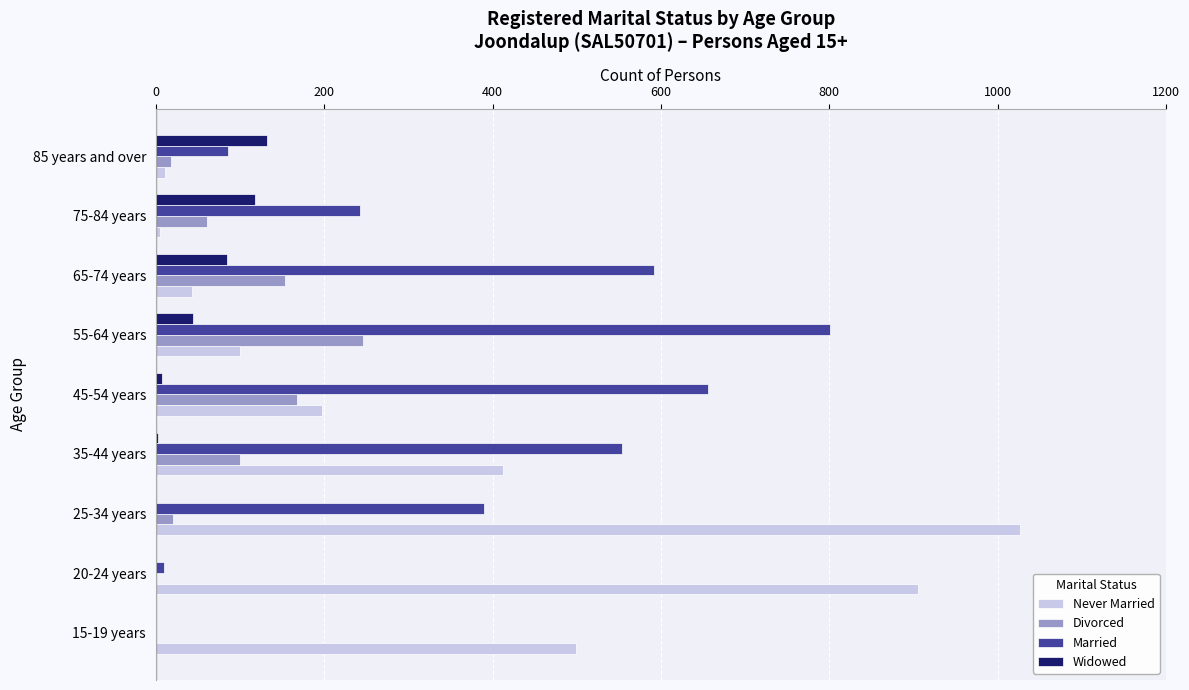

True or false: Widowed has a value of 0 at 20-24 years.

True